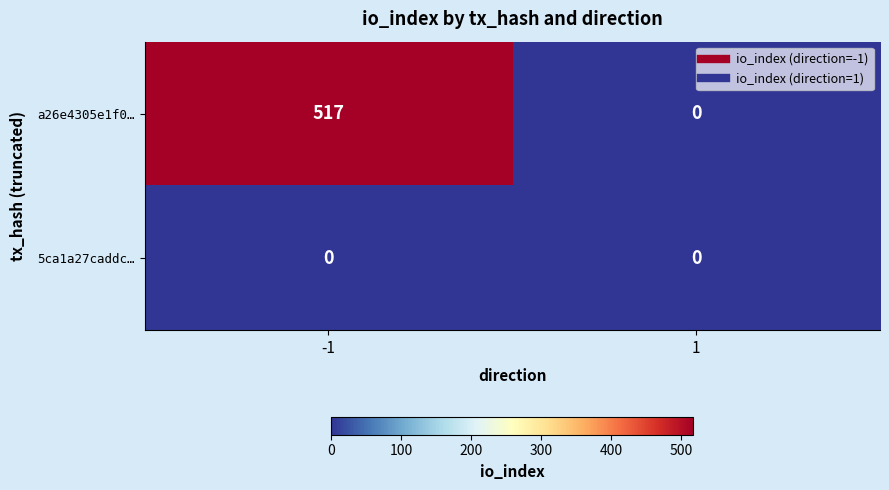

What is the greatest value displayed?

517